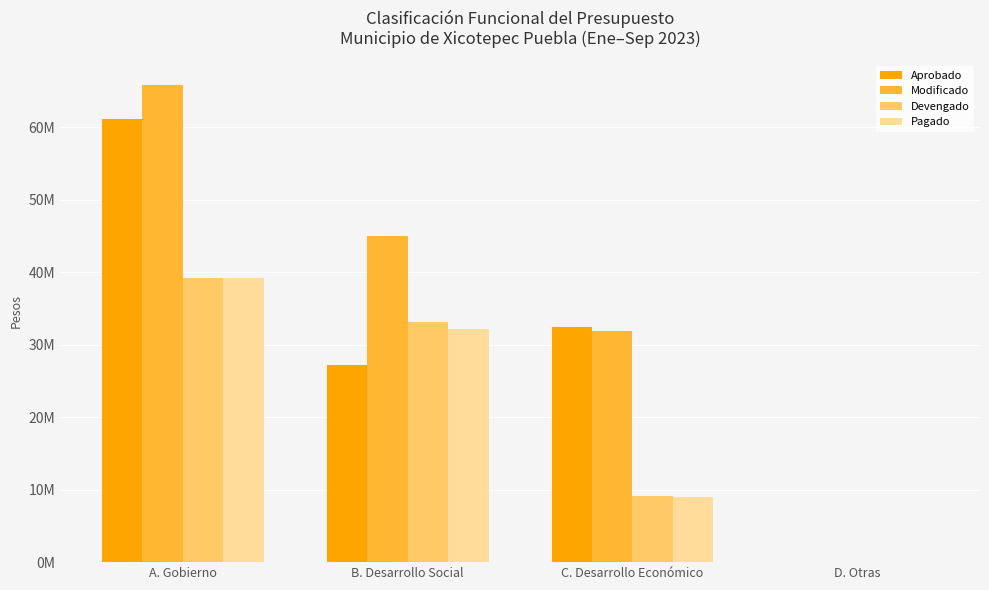

Between C. Desarrollo Económico and D. Otras, which is larger?

C. Desarrollo Económico